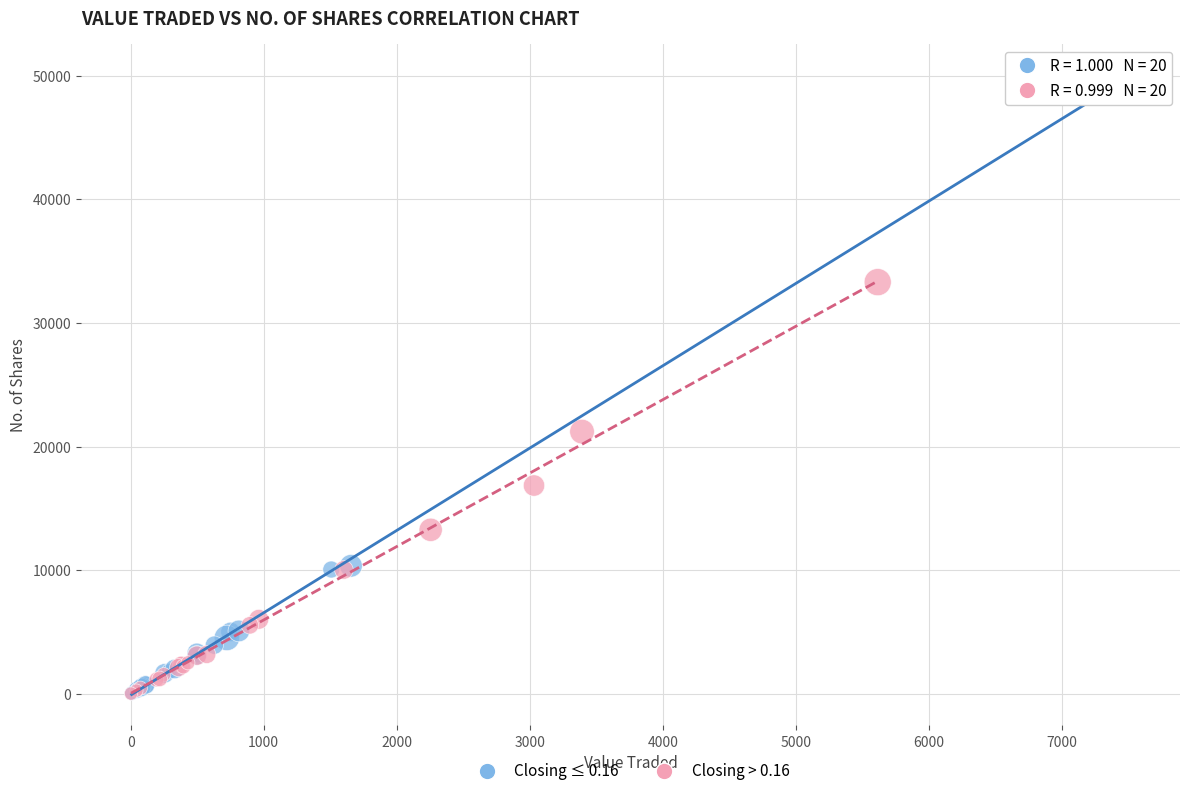

What are all the series names shown in the legend?

Closing ≤ 0.16, Closing > 0.16